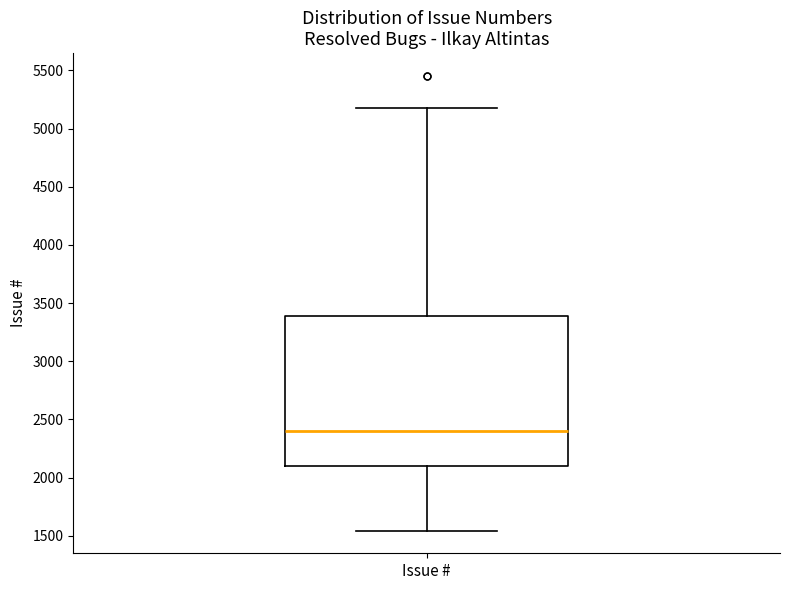

Where is the lower edge of the box for Issue # on the y-axis? The values are not printed on the chart, so give them approximately, as read against the axis.

2100